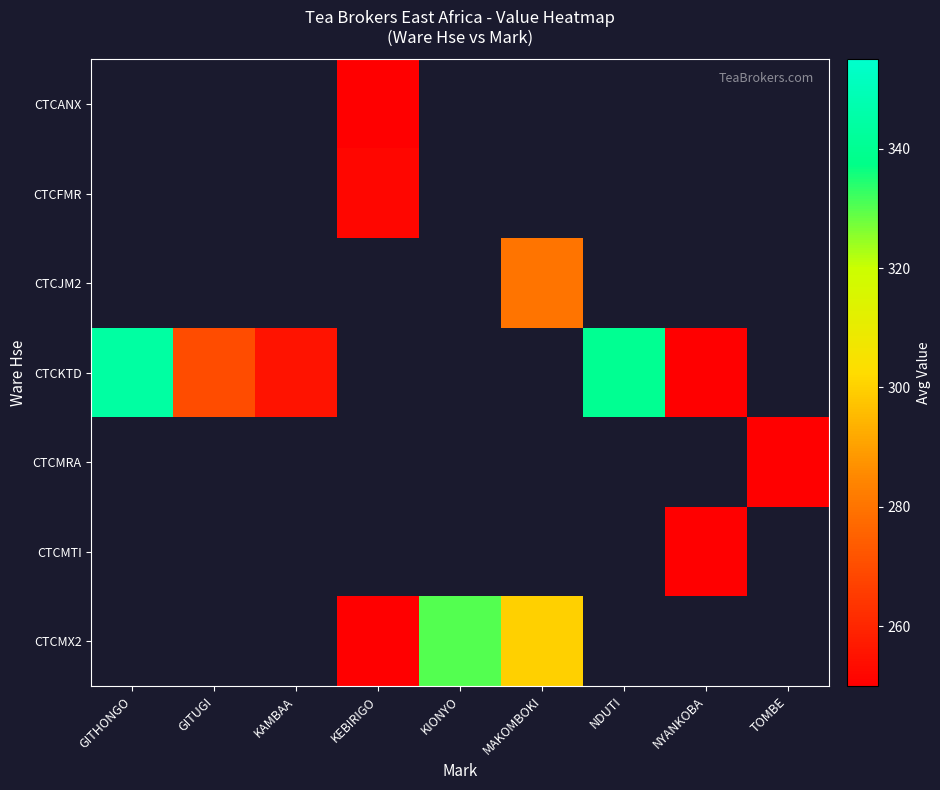

Between GITHONGO and KEBIRIGO, which is larger?

KEBIRIGO